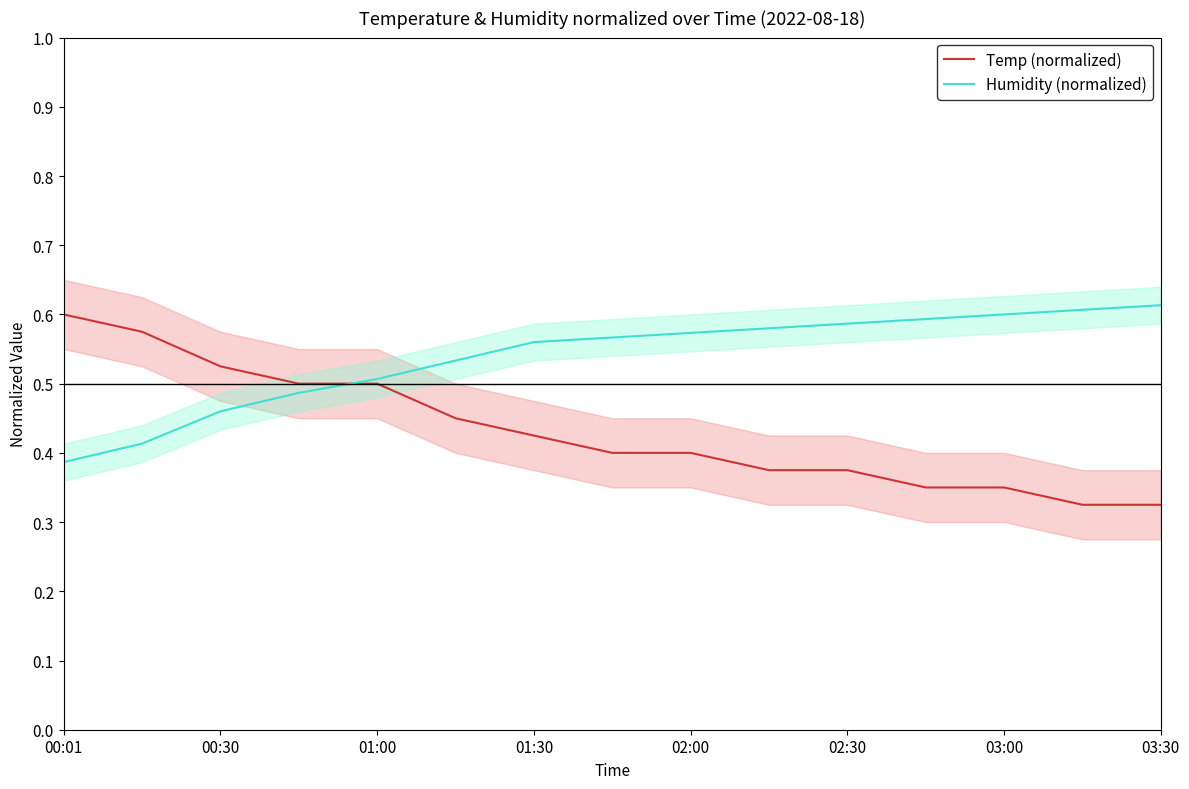

At which label does Humidity (normalized) reach its minimum?

00:01